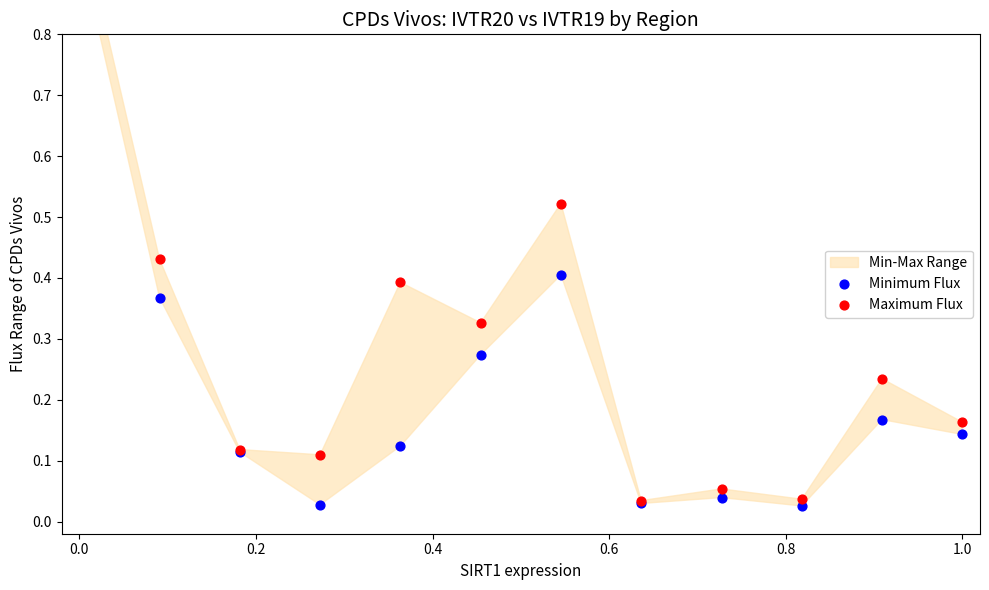

Which series has the widest spread of Y values?

Maximum Flux